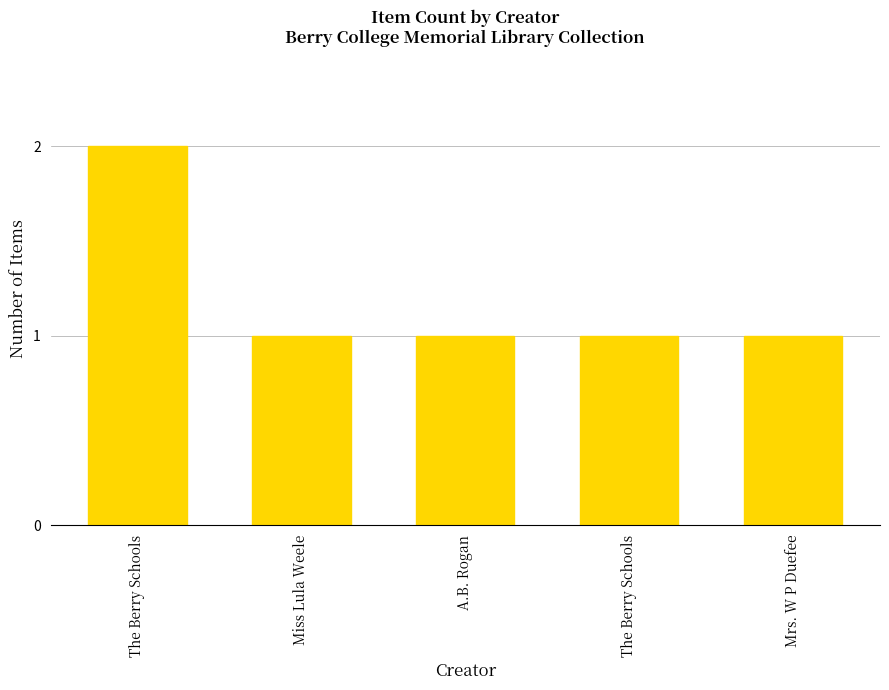

Reading left to right, what are all the values shown in this chart?

The Berry Schools=2	Miss Lula Weele=1	A.B. Rogan=1	The Berry Schools=1	Mrs. W P Duefee=1